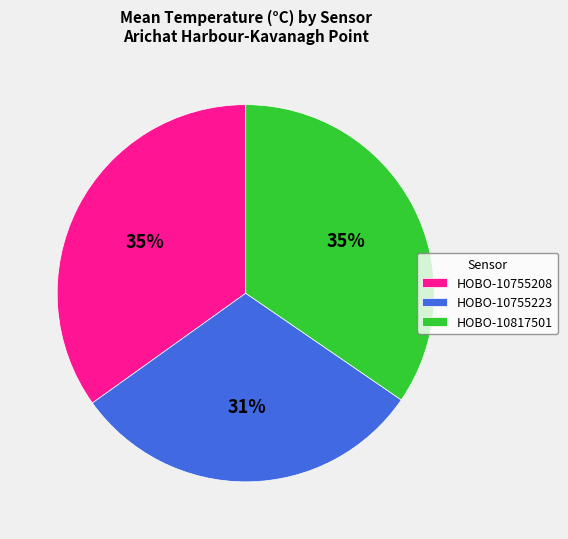

Which category has the smallest portion of the pie?

HOBO-10755223